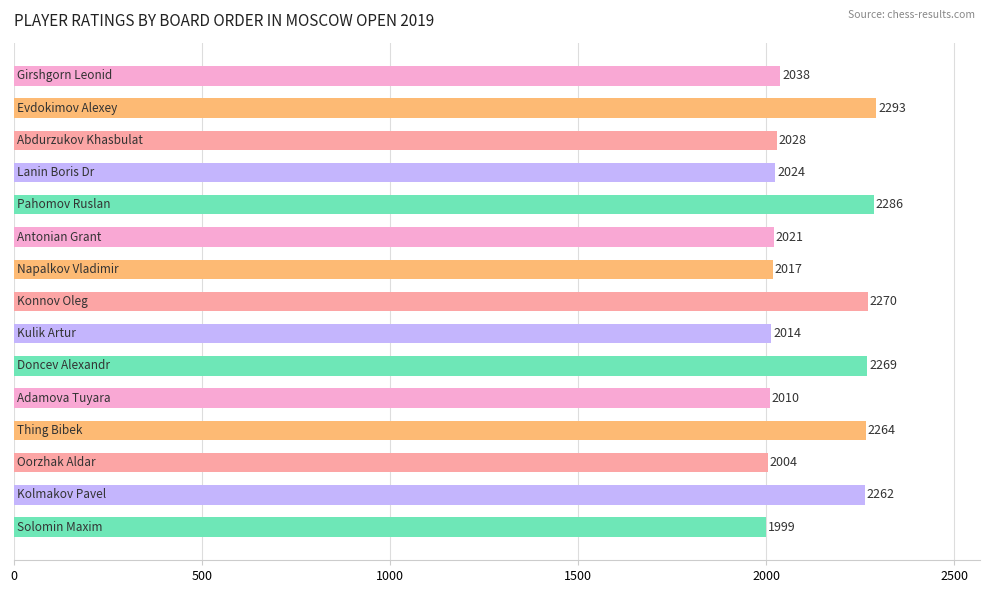

What is the value of the 8th bar from the top?

2270